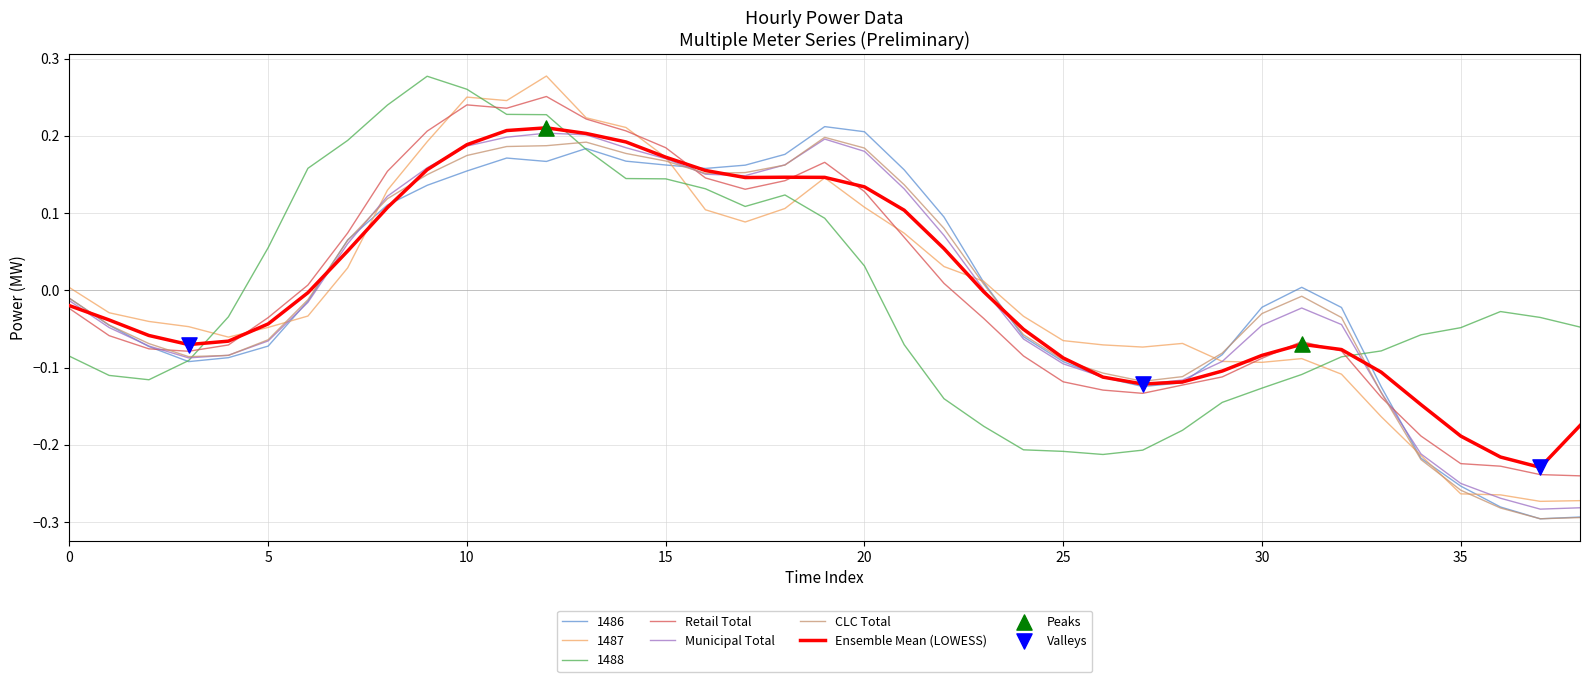

Which series has the largest range (max minus min)?

1487